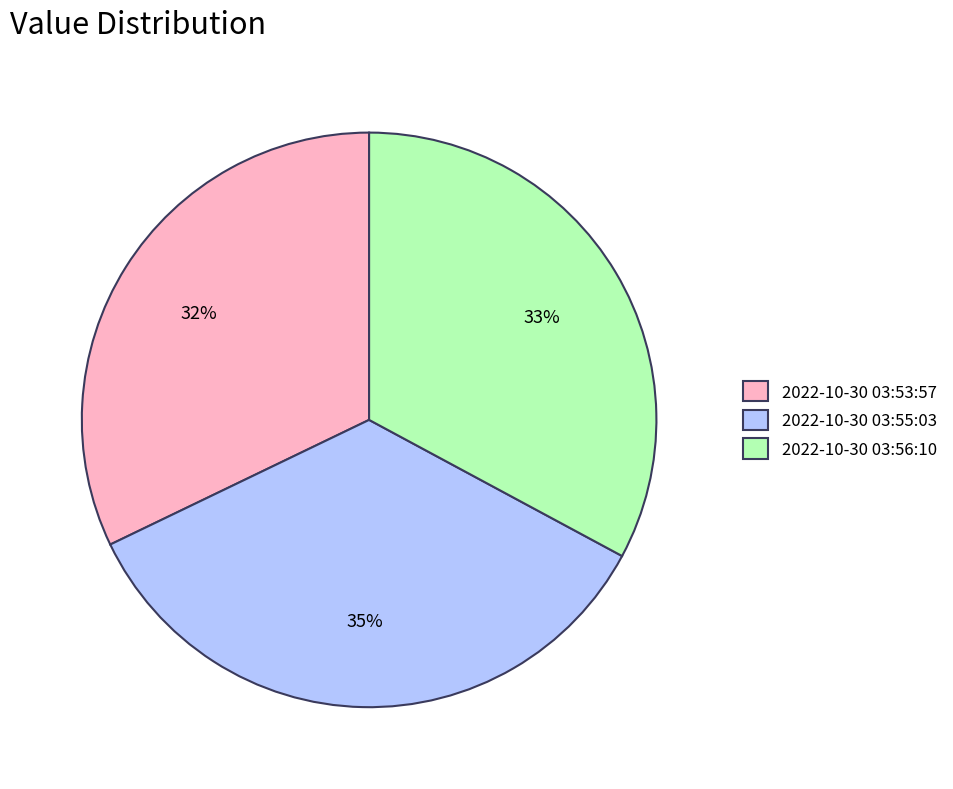

Combined, do 2022-10-30 03:53:57 and 2022-10-30 03:56:10 account for over 50%?

Yes